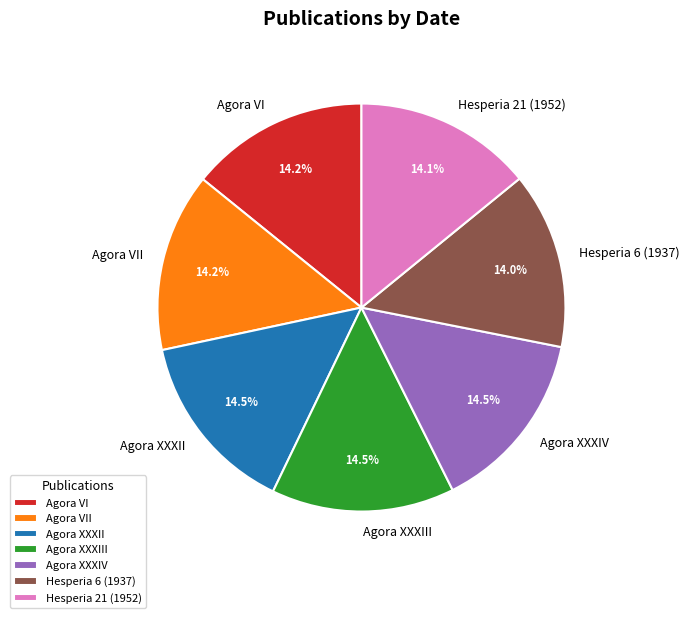

How many slices are in this pie chart?

7